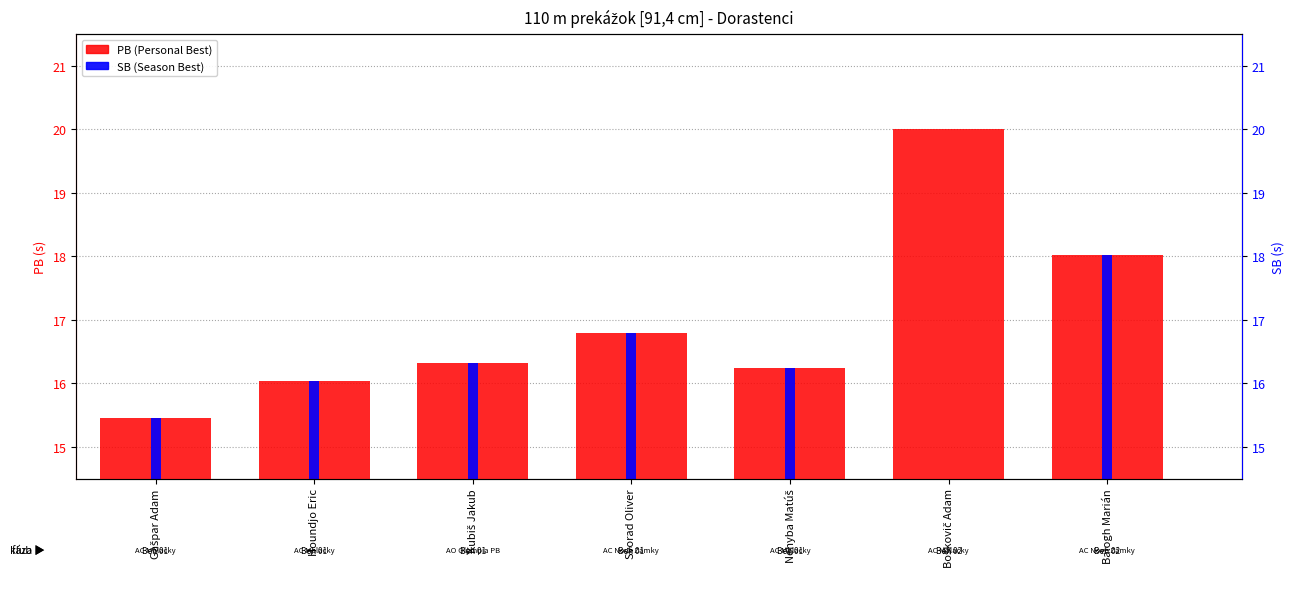

Is it true that SB (Season Best) equals 0.0 at Boškovič Adam?

True